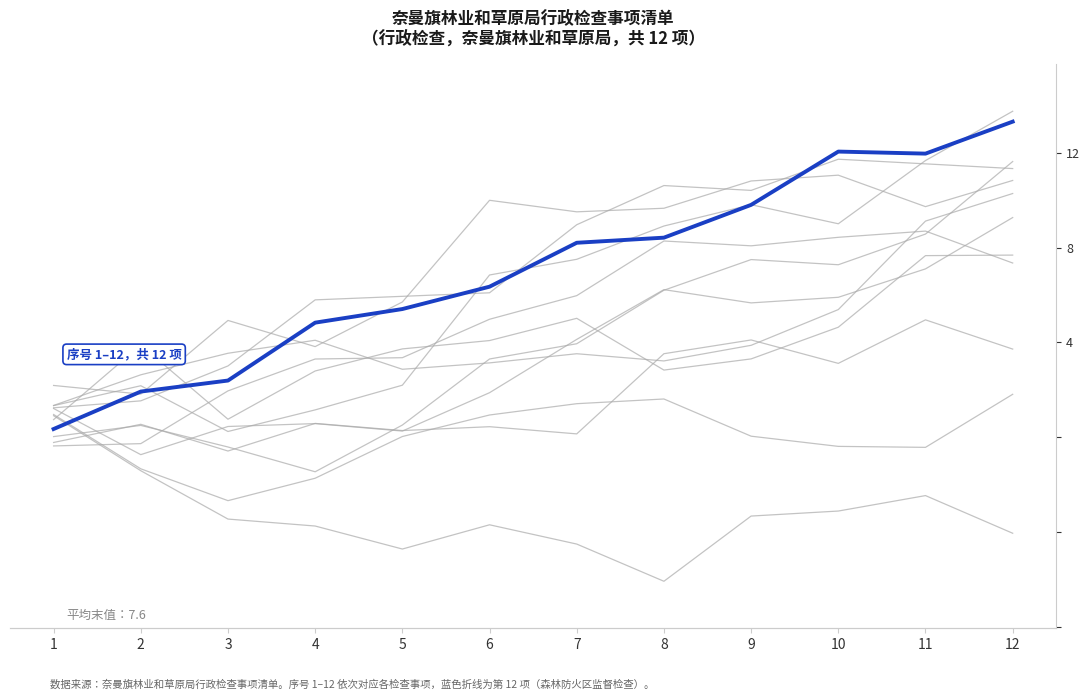

Between which two adjacent categories do 种子质量监督检查 and 对森林防火区内有关单位的森林防火组织建设、森林防火责任制进行监督检查 first intersect?

1 and 2